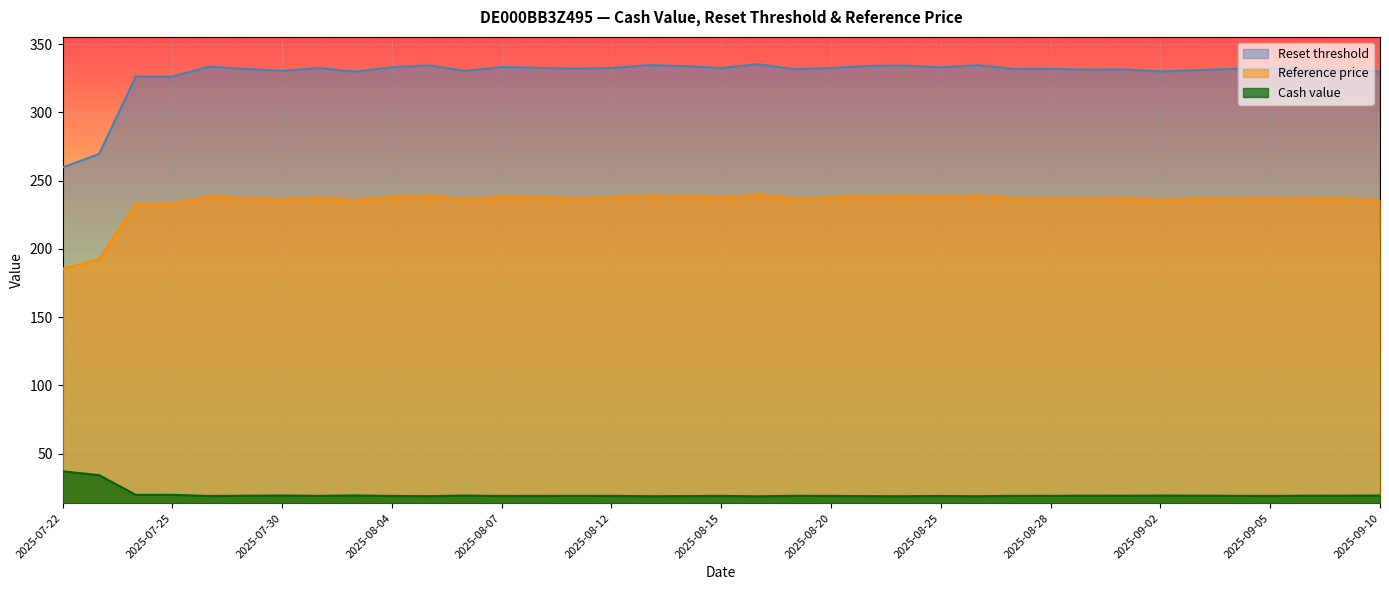

Where does the Reference price series first go above 237?

2025-07-28